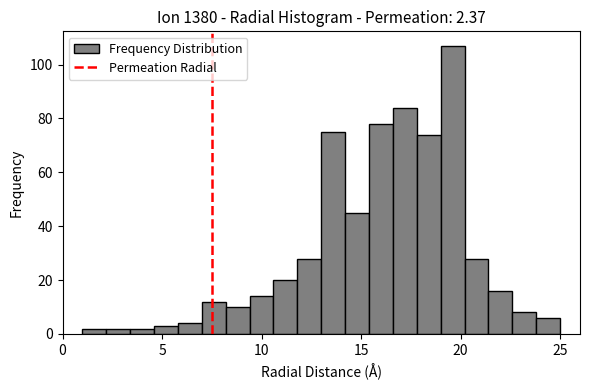

Around what value on the x-axis is the tallest bar? Give the approximate position of its centre, as read against the axis.

19.5